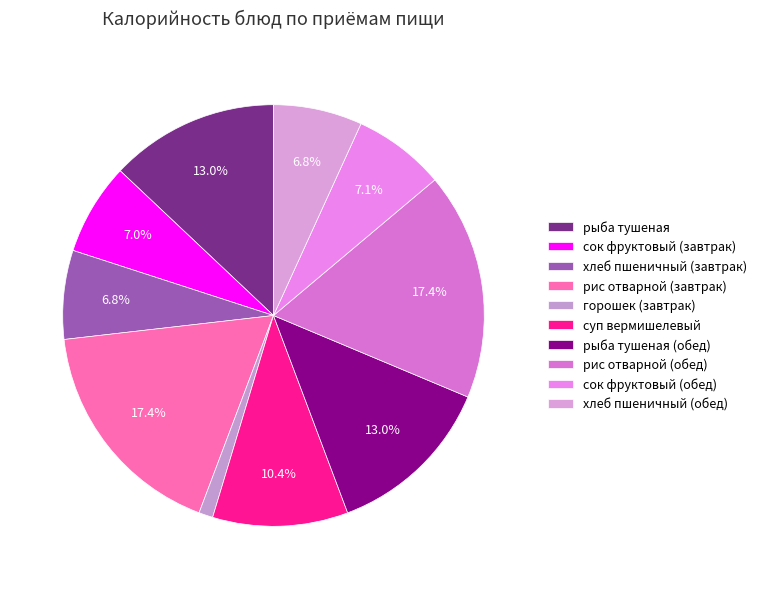

Is it true that рыба тушеная (обед) is 3% of the pie?

False